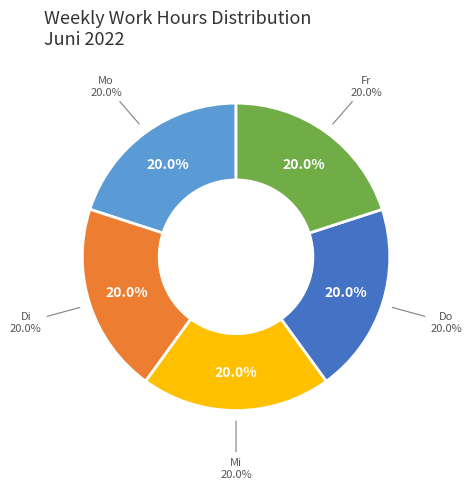

Is So the majority of the pie?

No